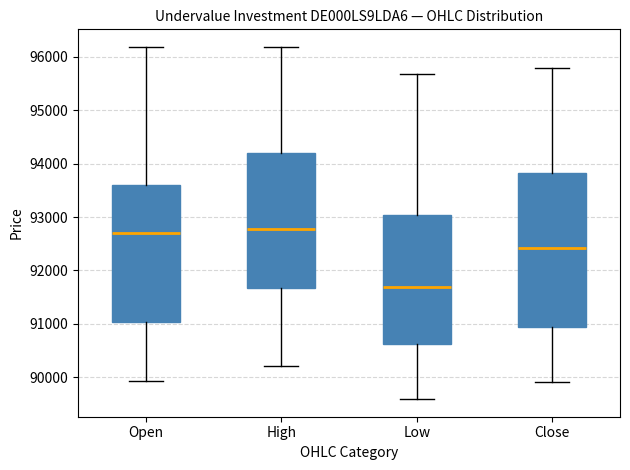

Reading left to right, transcribe this box plot: for each box, give where its median line is, the range the box spans, and where its two whiskers end, as read against the y-axis. The values are not printed on the chart, so give them approximately, as read against the axis.

Open: median 92700, box 91000 to 93600, whiskers 89900 to 96200
High: median 92800, box 91700 to 94200, whiskers 90200 to 96200
Low: median 91700, box 90600 to 93000, whiskers 89600 to 95700
Close: median 92400, box 90900 to 93800, whiskers 89900 to 95800